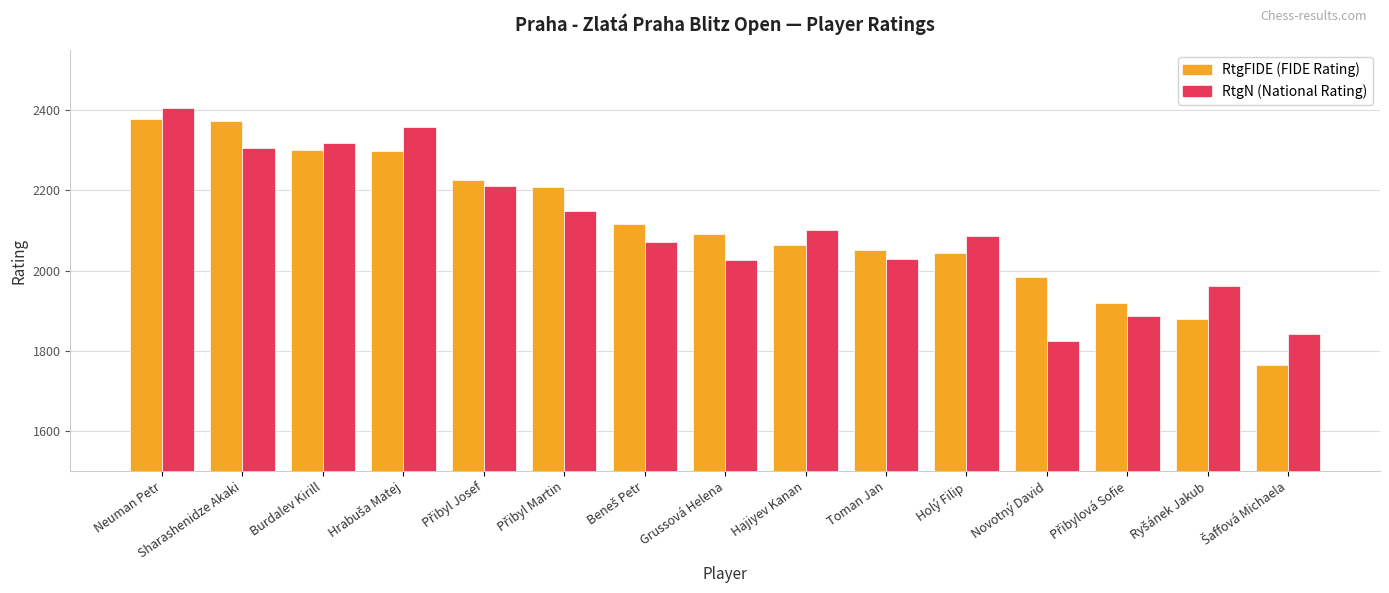

What is the minimum value shown in the chart?

1765